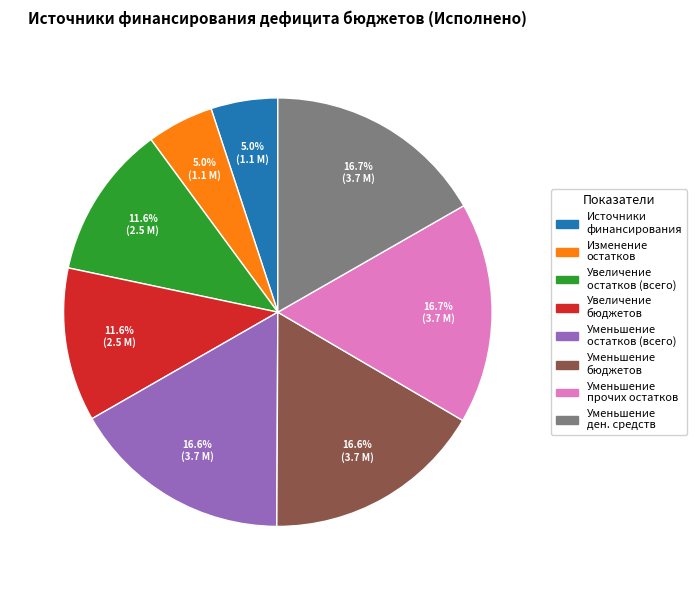

How many slices are in this pie chart?

8